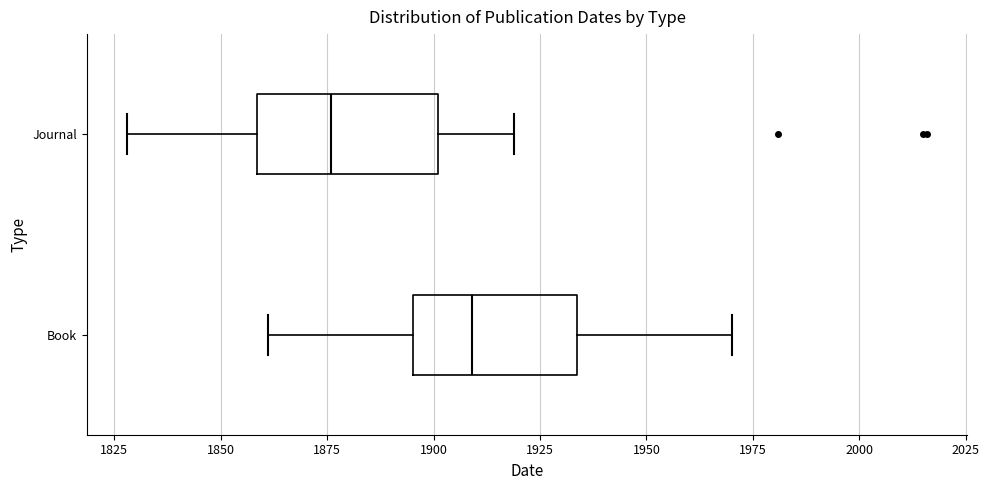

Where does the right whisker of the box for Book end on the x-axis? The values are not printed on the chart, so give them approximately, as read against the axis.

1970